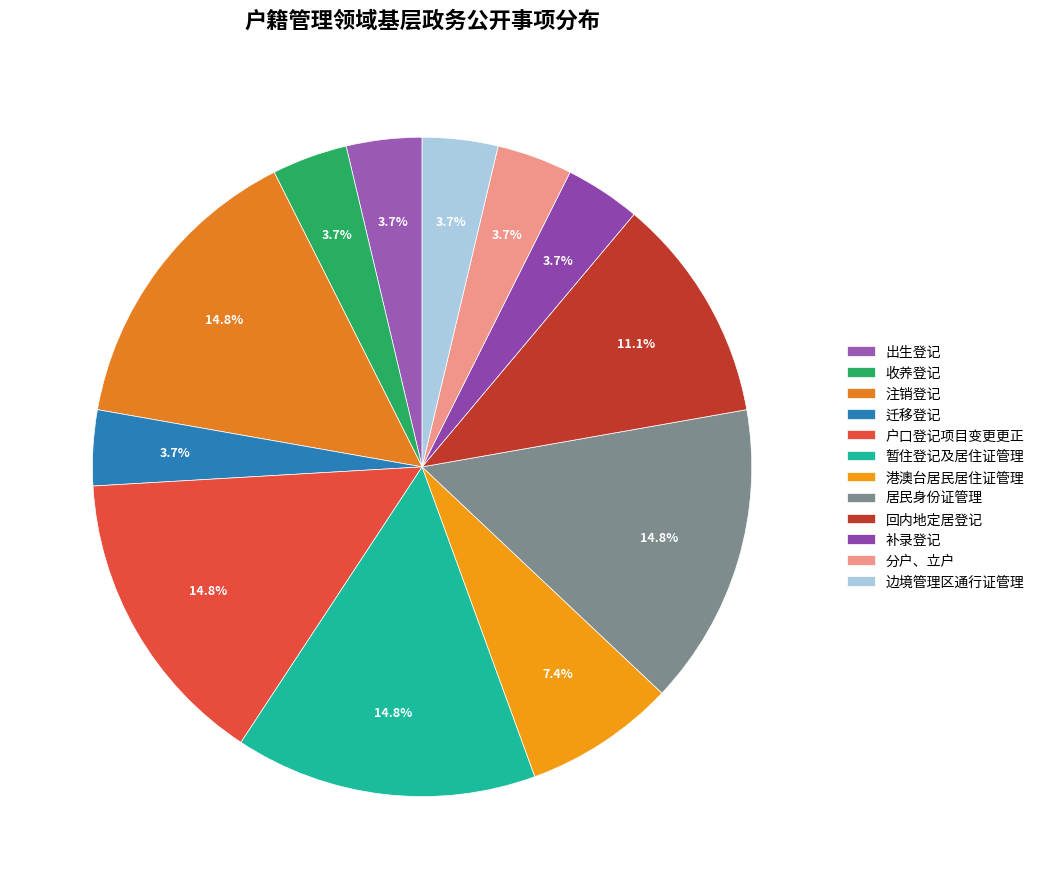

Count the number of slices in the pie.

12